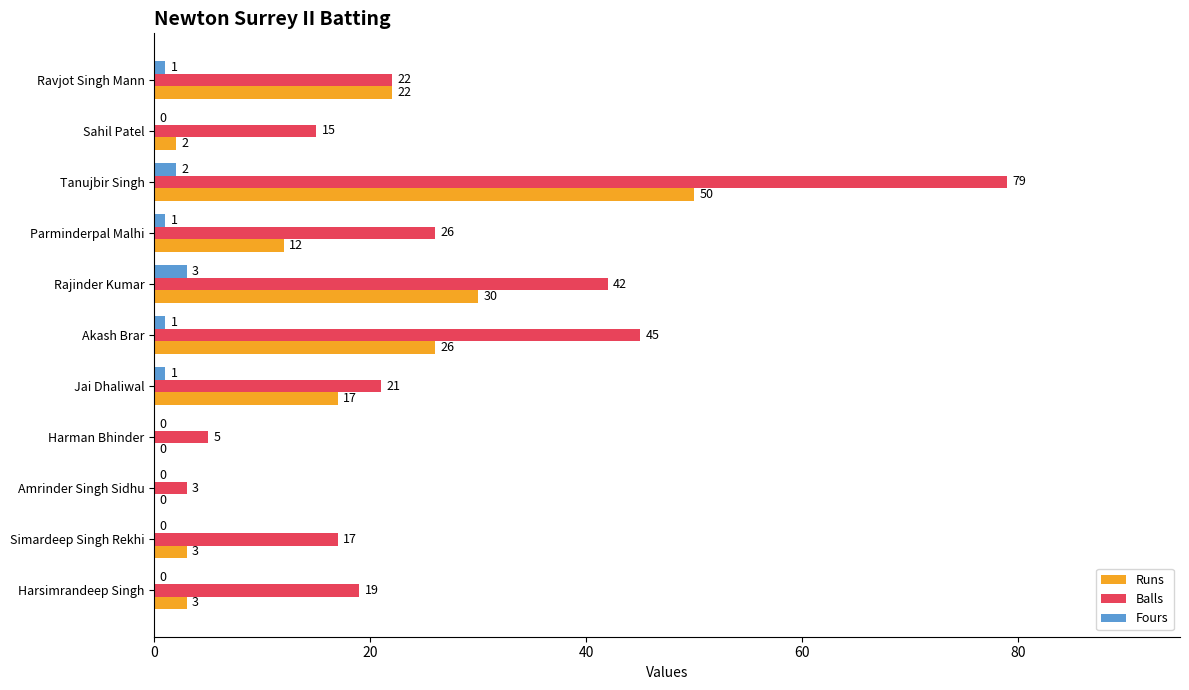

What is the sum of all Balls values?

294